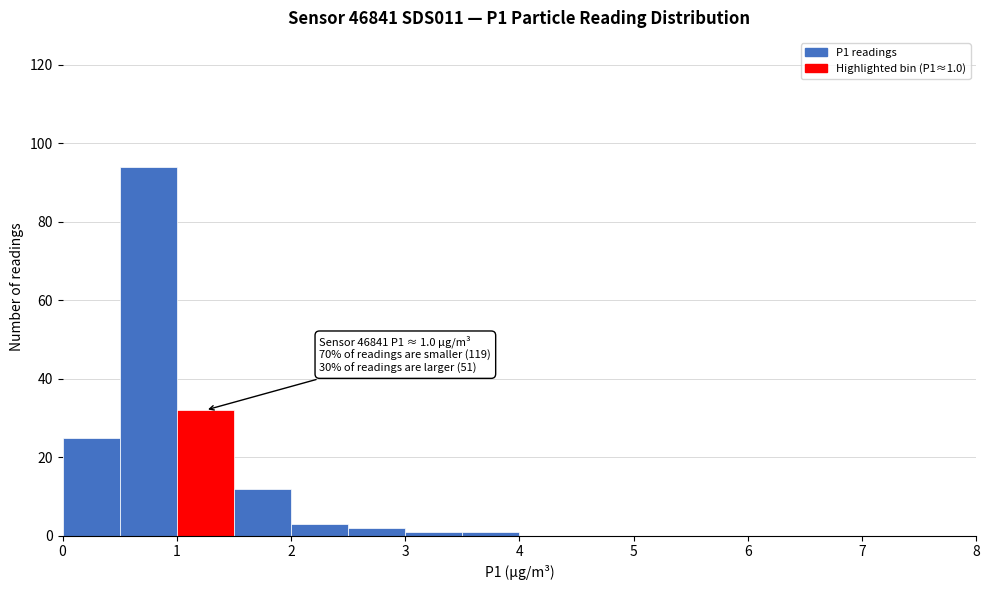

Which range on the x-axis has the tallest bar?

0.5 to 1.0